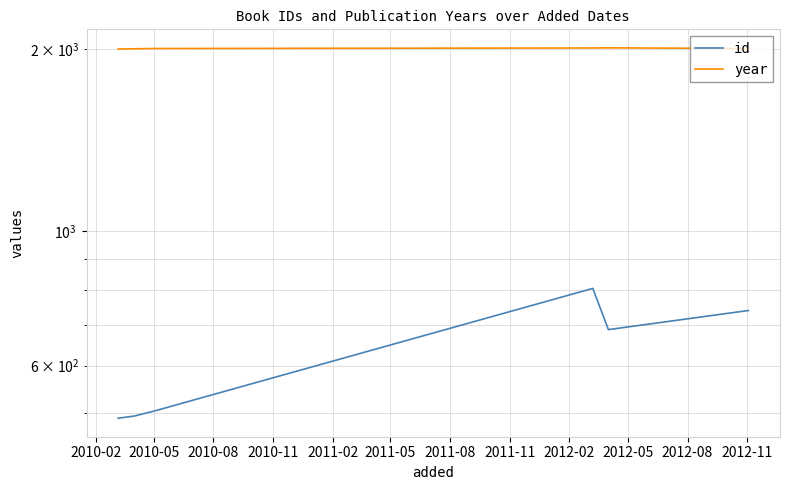

What is the sum of all year values?

12045